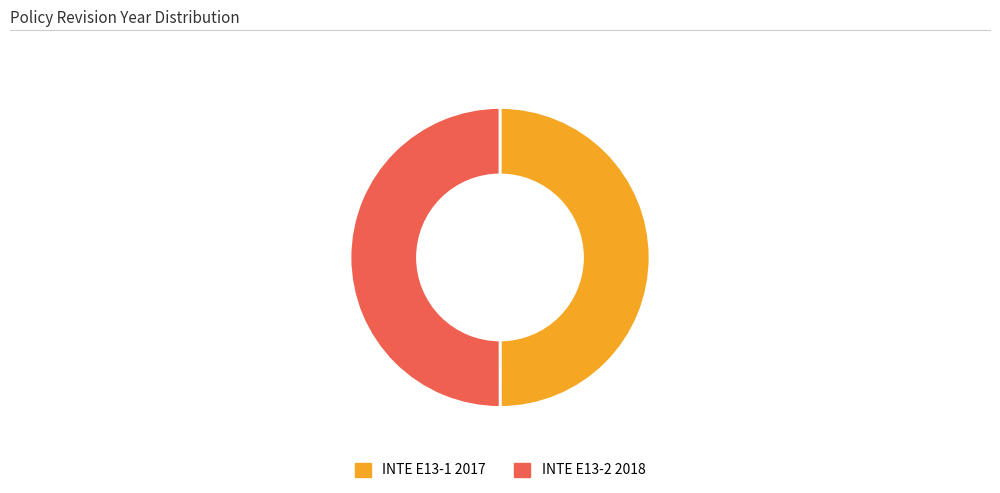

Is the sum of INTE E13-2 2018 and INTE E13-1 2017 greater than half?

Yes